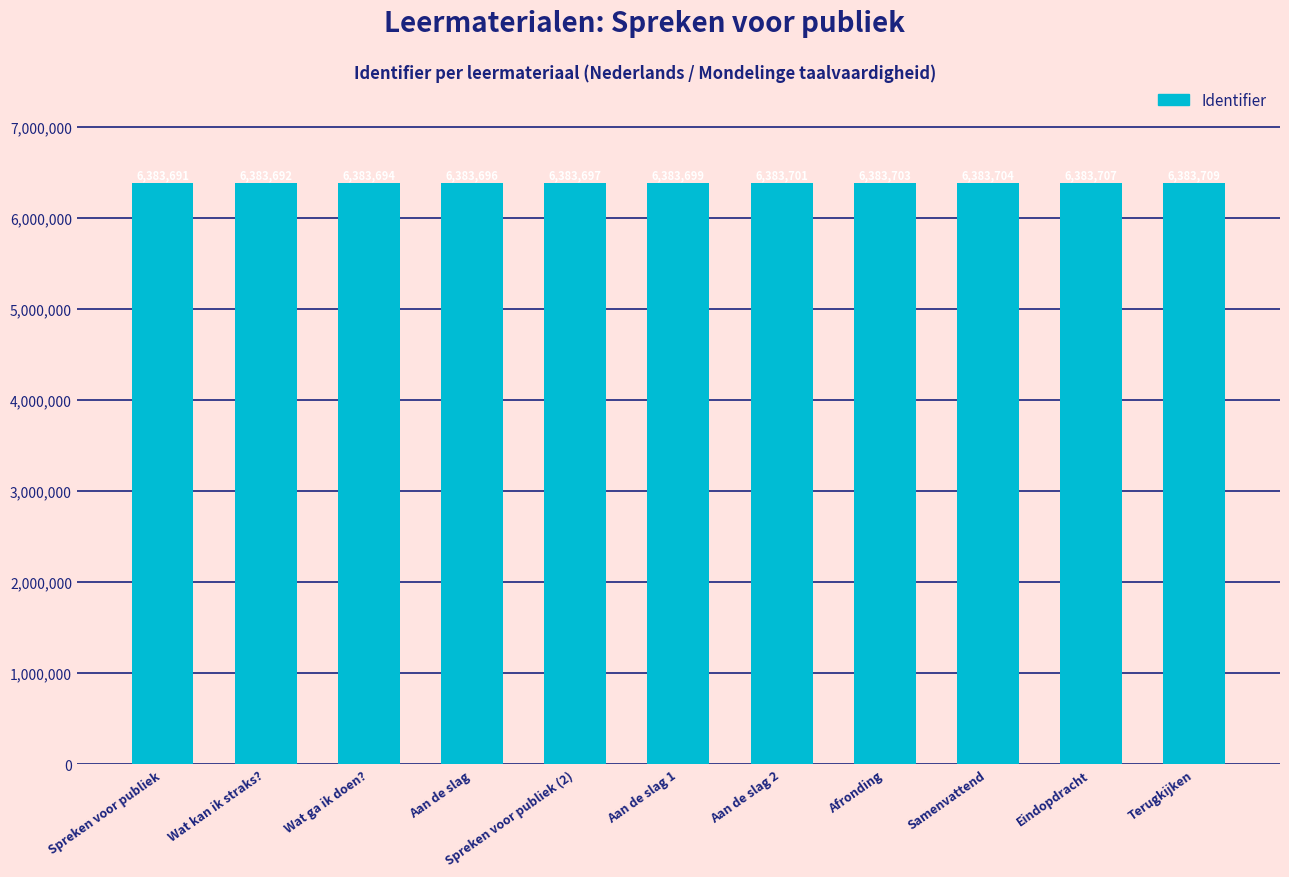

How many bars are there in total?

11